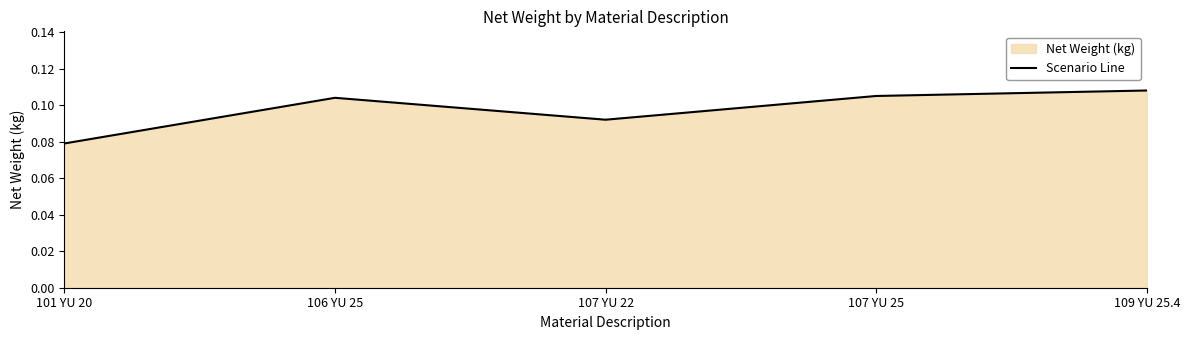

Reading left to right, what are all the values shown in this chart?

101 YU 20=0.1	106 YU 25=0.1	107 YU 22=0.1	107 YU 25=0.1	109 YU 25.4=0.1